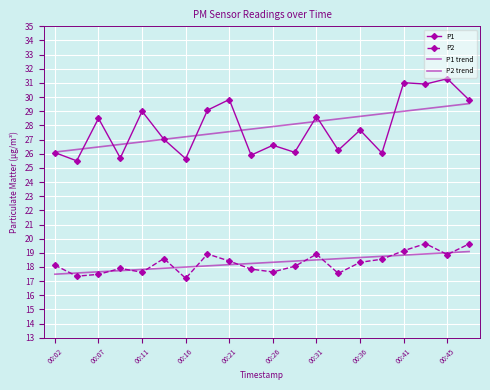

Which series has the largest total across all categories?

P1